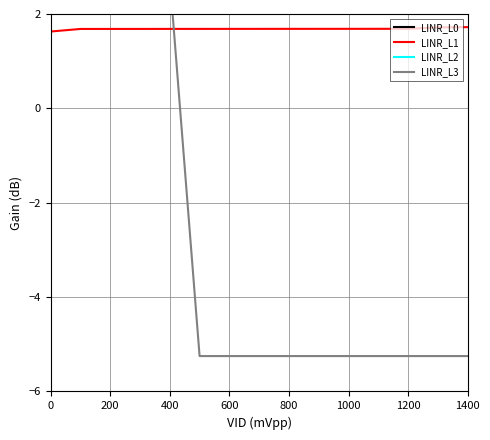

Which series has the widest spread of values?

LINR_L3